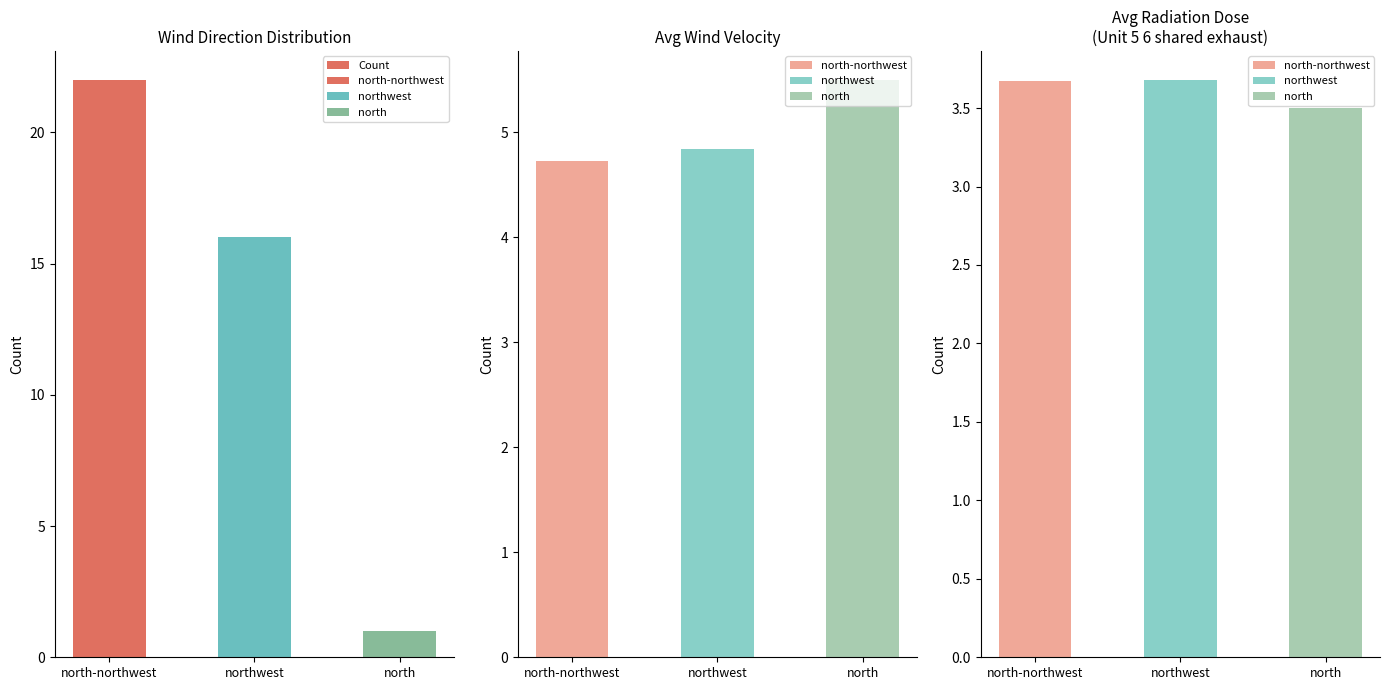

List the labels in order of value, largest first.

north-northwest, northwest, north